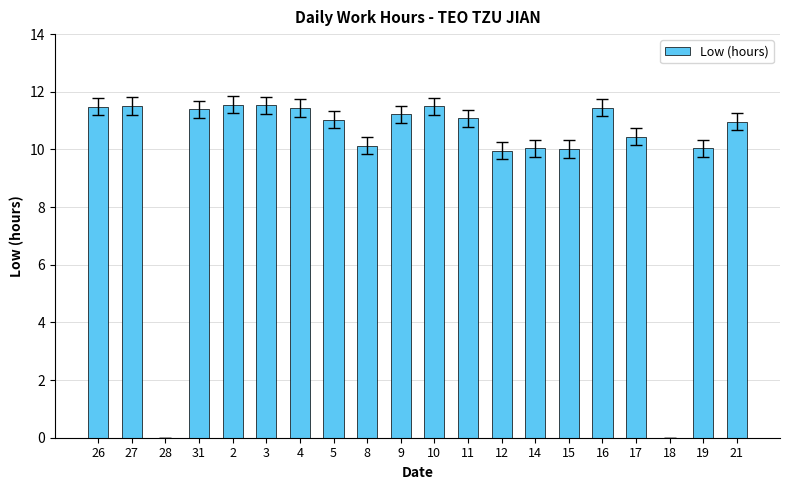

What is the difference between the values at 31 and 8?

1.3